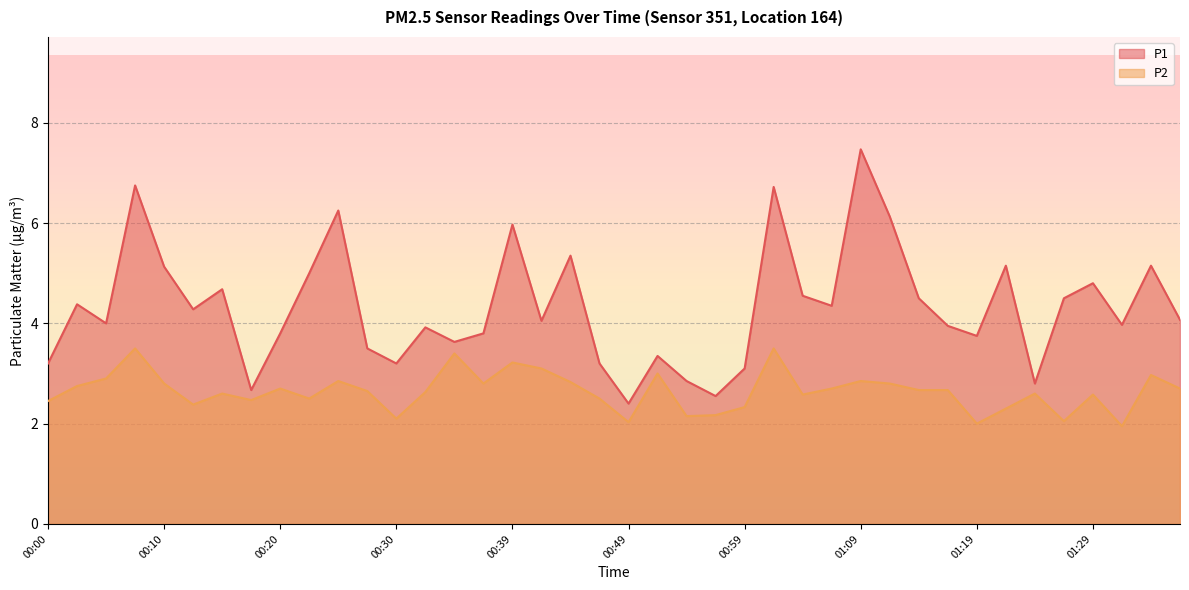

How many values in the P1 series exceed 4?

21